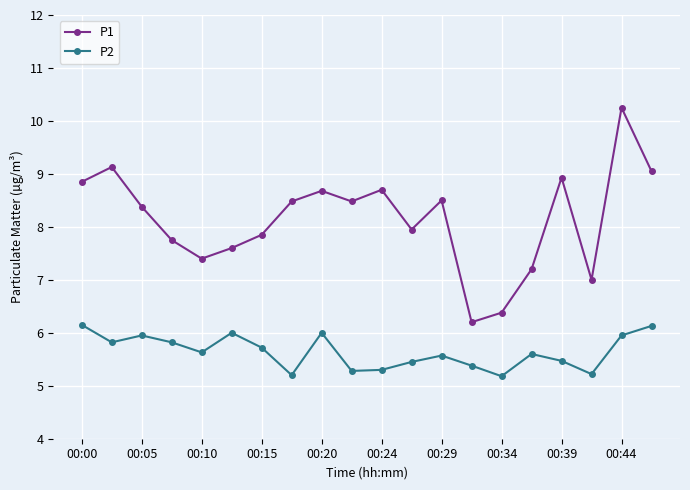

What is the value of the P2 point at the 17th from the left?

5.5